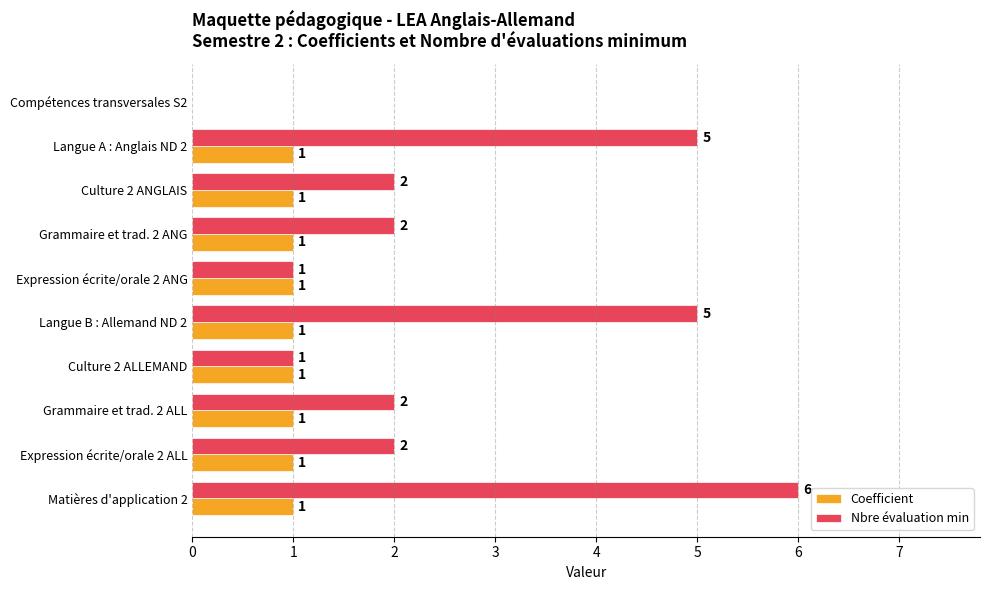

Which series changed the most between Culture 2 ALLEMAND and Expression écrite/orale 2 ALL?

Nbre évaluation min